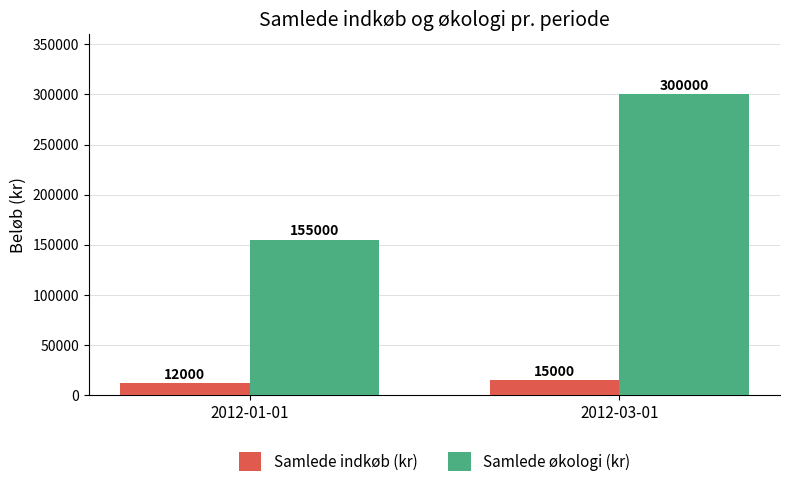

Where is Samlede økologi (kr) nearest to the value 227500?

2012-01-01